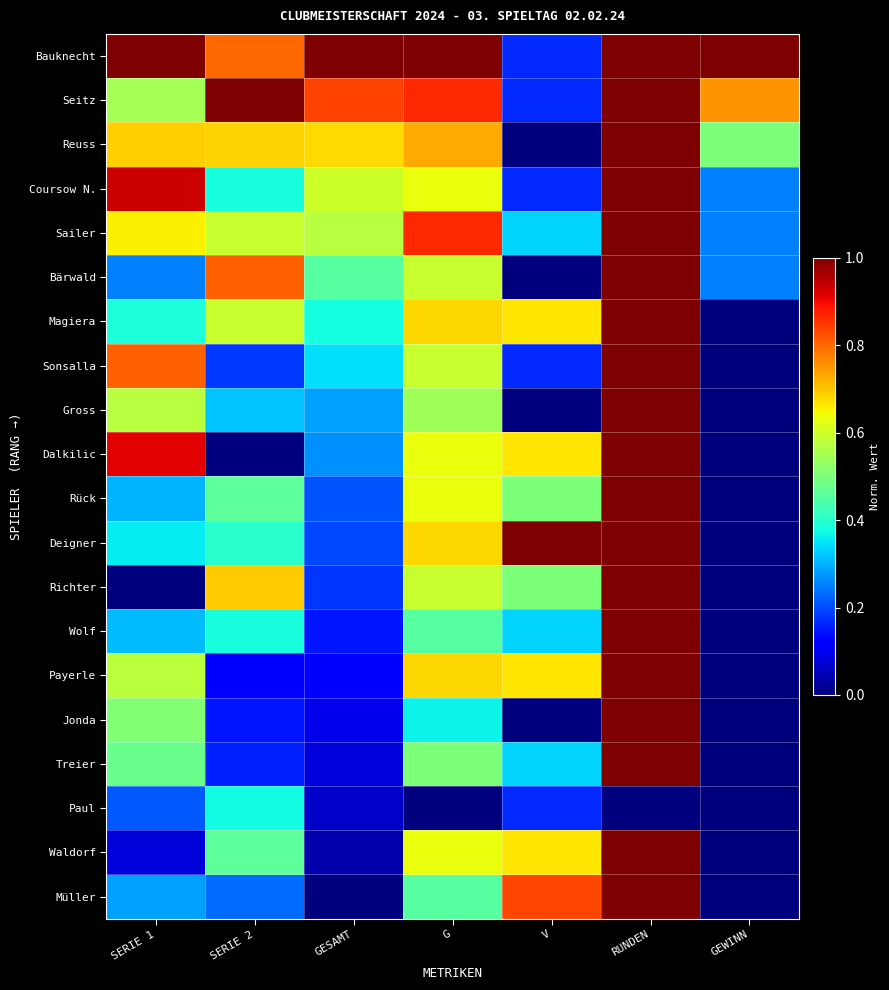

Reading left to right, extract all data points from this chart.

Bauknecht: SERIE 1=1.0	SERIE 2=0.8	GESAMT=1.0	G=1.0	V=0.2	RUNDEN=1.0	GEWINN=1.0
Seitz: SERIE 1=0.5	SERIE 2=1.0	GESAMT=0.8	G=0.9	V=0.2	RUNDEN=1.0	GEWINN=0.8
Reuss: SERIE 1=0.7	SERIE 2=0.7	GESAMT=0.7	G=0.7	V=0.0	RUNDEN=1.0	GEWINN=0.5
Coursow N.: SERIE 1=0.9	SERIE 2=0.4	GESAMT=0.6	G=0.6	V=0.2	RUNDEN=1.0	GEWINN=0.2
Sailer: SERIE 1=0.7	SERIE 2=0.6	GESAMT=0.6	G=0.9	V=0.3	RUNDEN=1.0	GEWINN=0.2
Bärwald: SERIE 1=0.3	SERIE 2=0.8	GESAMT=0.5	G=0.6	V=0.0	RUNDEN=1.0	GEWINN=0.2
Magiera: SERIE 1=0.4	SERIE 2=0.6	GESAMT=0.4	G=0.7	V=0.7	RUNDEN=1.0	GEWINN=0.0
Sonsalla: SERIE 1=0.8	SERIE 2=0.2	GESAMT=0.3	G=0.6	V=0.2	RUNDEN=1.0	GEWINN=0.0
Gross: SERIE 1=0.6	SERIE 2=0.3	GESAMT=0.3	G=0.5	V=0.0	RUNDEN=1.0	GEWINN=0.0
Dalkilic: SERIE 1=0.9	SERIE 2=0.0	GESAMT=0.3	G=0.6	V=0.7	RUNDEN=1.0	GEWINN=0.0
Rück: SERIE 1=0.3	SERIE 2=0.5	GESAMT=0.2	G=0.6	V=0.5	RUNDEN=1.0	GEWINN=0.0
Deigner: SERIE 1=0.4	SERIE 2=0.4	GESAMT=0.2	G=0.7	V=1.0	RUNDEN=1.0	GEWINN=0.0
Richter: SERIE 1=0.0	SERIE 2=0.7	GESAMT=0.2	G=0.6	V=0.5	RUNDEN=1.0	GEWINN=0.0
Wolf: SERIE 1=0.3	SERIE 2=0.4	GESAMT=0.1	G=0.5	V=0.3	RUNDEN=1.0	GEWINN=0.0
Payerle: SERIE 1=0.6	SERIE 2=0.1	GESAMT=0.1	G=0.7	V=0.7	RUNDEN=1.0	GEWINN=0.0
Jonda: SERIE 1=0.5	SERIE 2=0.1	GESAMT=0.1	G=0.4	V=0.0	RUNDEN=1.0	GEWINN=0.0
Treier: SERIE 1=0.5	SERIE 2=0.2	GESAMT=0.1	G=0.5	V=0.3	RUNDEN=1.0	GEWINN=0.0
Paul: SERIE 1=0.2	SERIE 2=0.4	GESAMT=0.1	G=0.0	V=0.2	RUNDEN=0.0	GEWINN=0.0
Waldorf: SERIE 1=0.1	SERIE 2=0.5	GESAMT=0.0	G=0.6	V=0.7	RUNDEN=1.0	GEWINN=0.0
Müller: SERIE 1=0.3	SERIE 2=0.2	GESAMT=0.0	G=0.5	V=0.8	RUNDEN=1.0	GEWINN=0.0